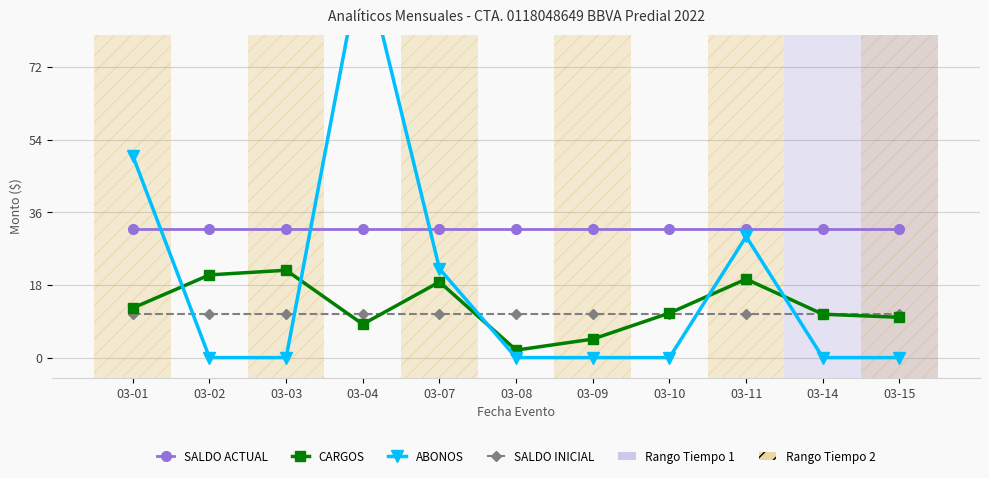

Is the value of SALDO ACTUAL at 03-02 greater than the value of ABONOS at 03-10?

Yes